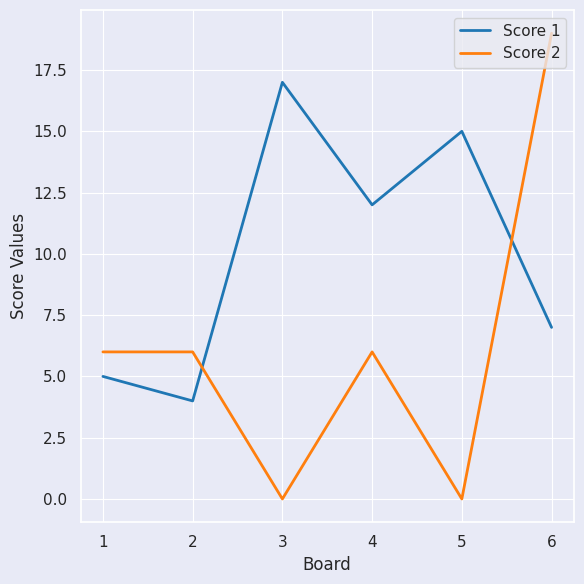

What is the sum of all Score 1 values?

60